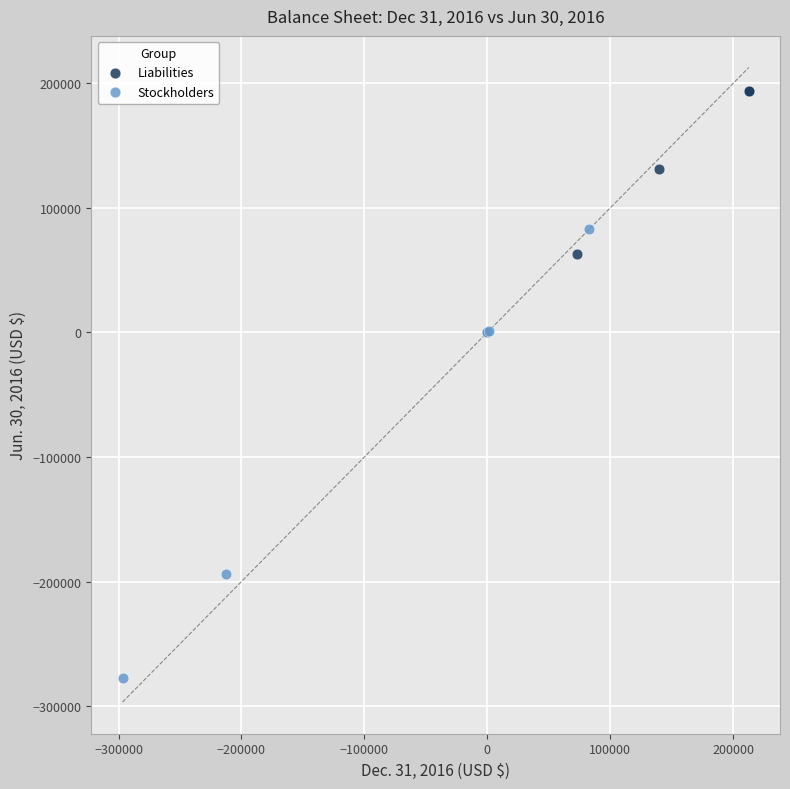

Which series contains the highest Y value?

Liabilities